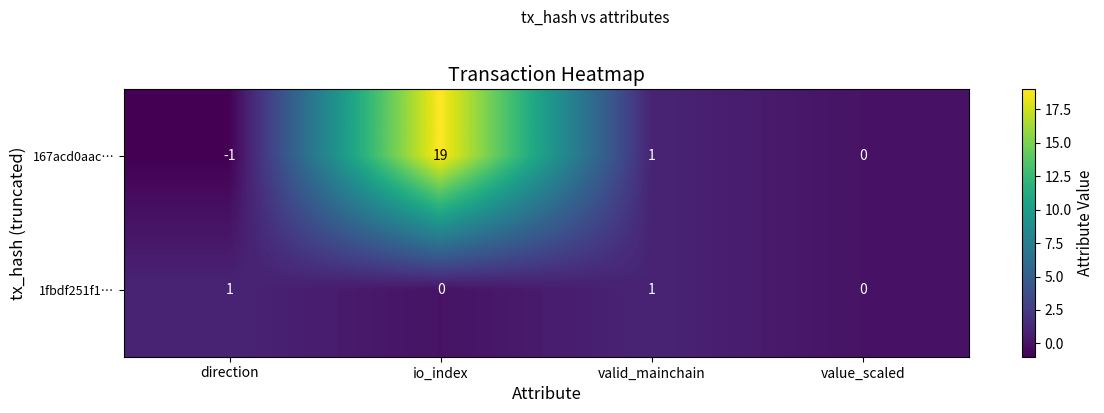

What is the minimum value shown in the chart?

-1